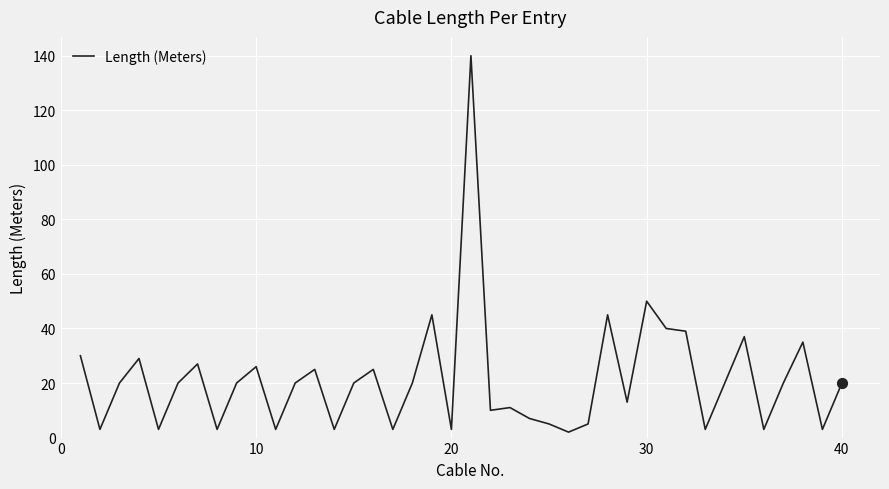

What is the maximum value shown in the chart?

140